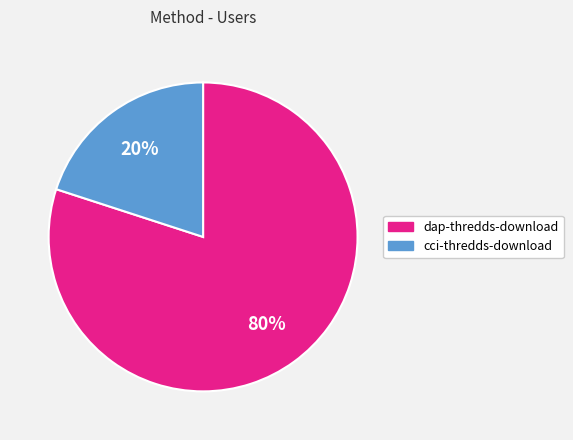

What percentage is the dap-thredds-download slice, to the nearest percent?

80%